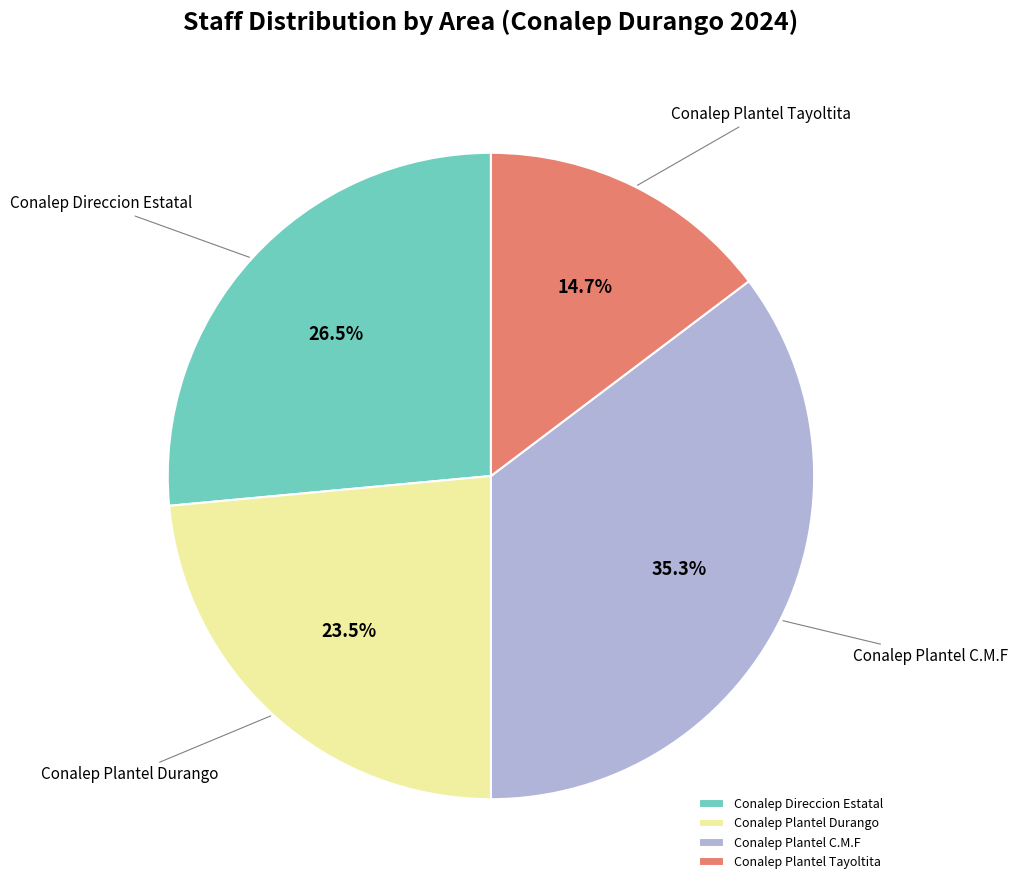

Combined, what portion of the pie is Conalep Plantel Tayoltita and Conalep Plantel C.M.F?

50.0%